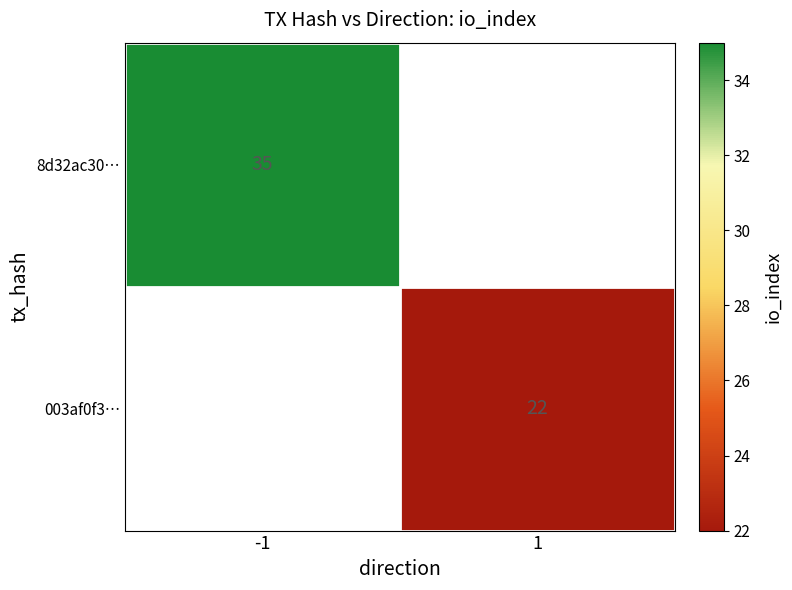

Is it true that 8d32ac30… equals 16 at -1?

False